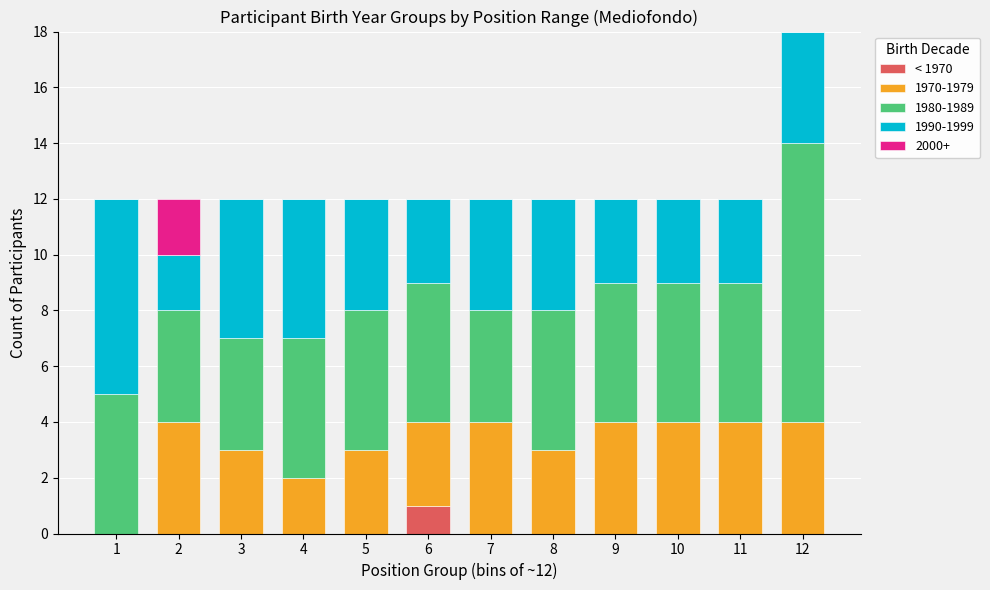

How many distinct data groups are displayed?

5